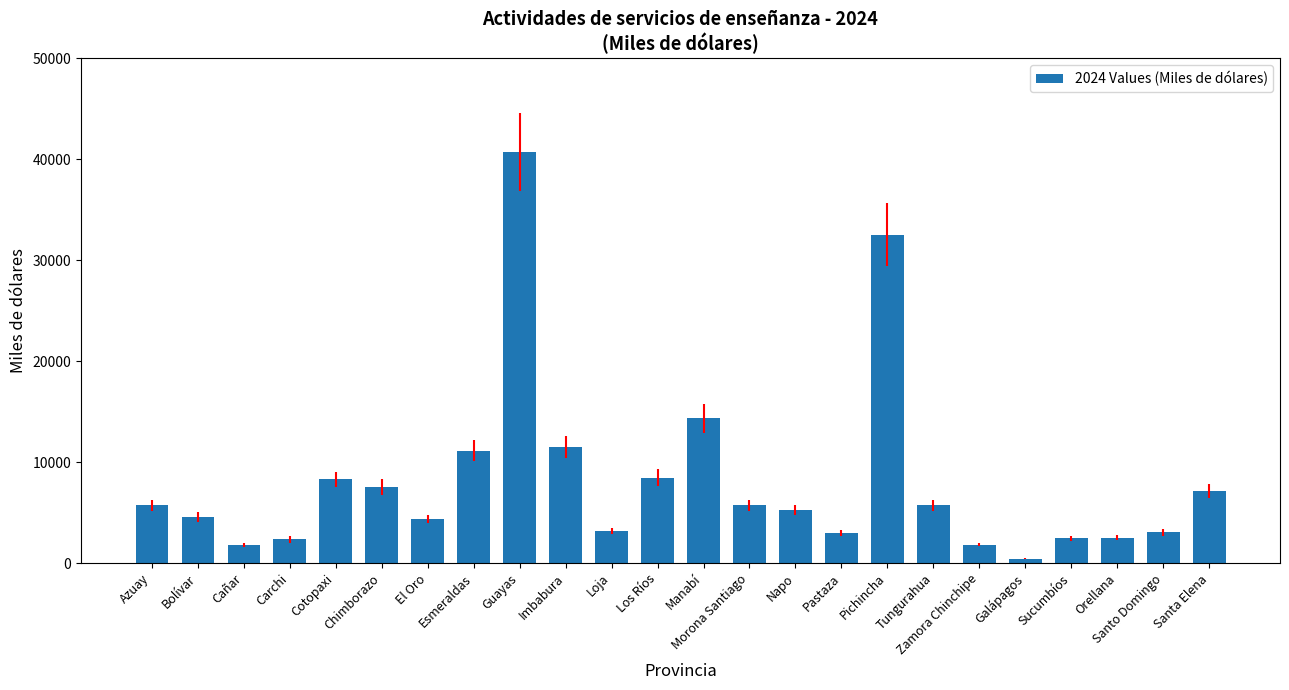

What is the label of the 11th bar from the right?

Morona Santiago